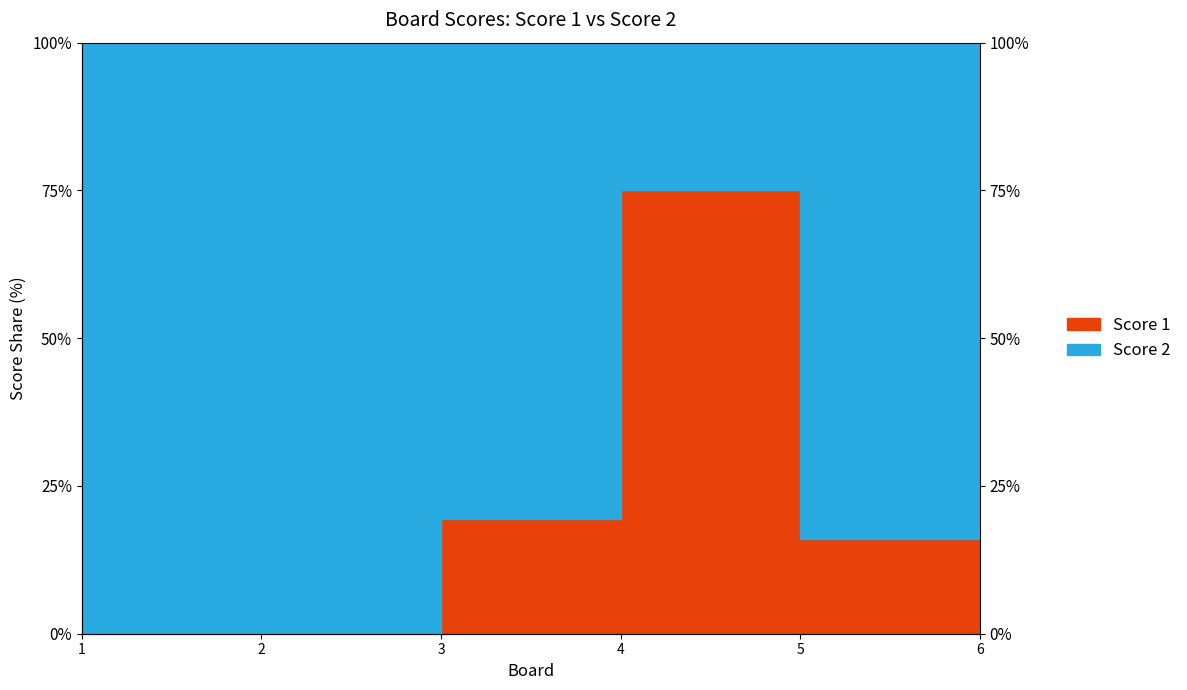

At which category does the chart reach its minimum across all series?

1